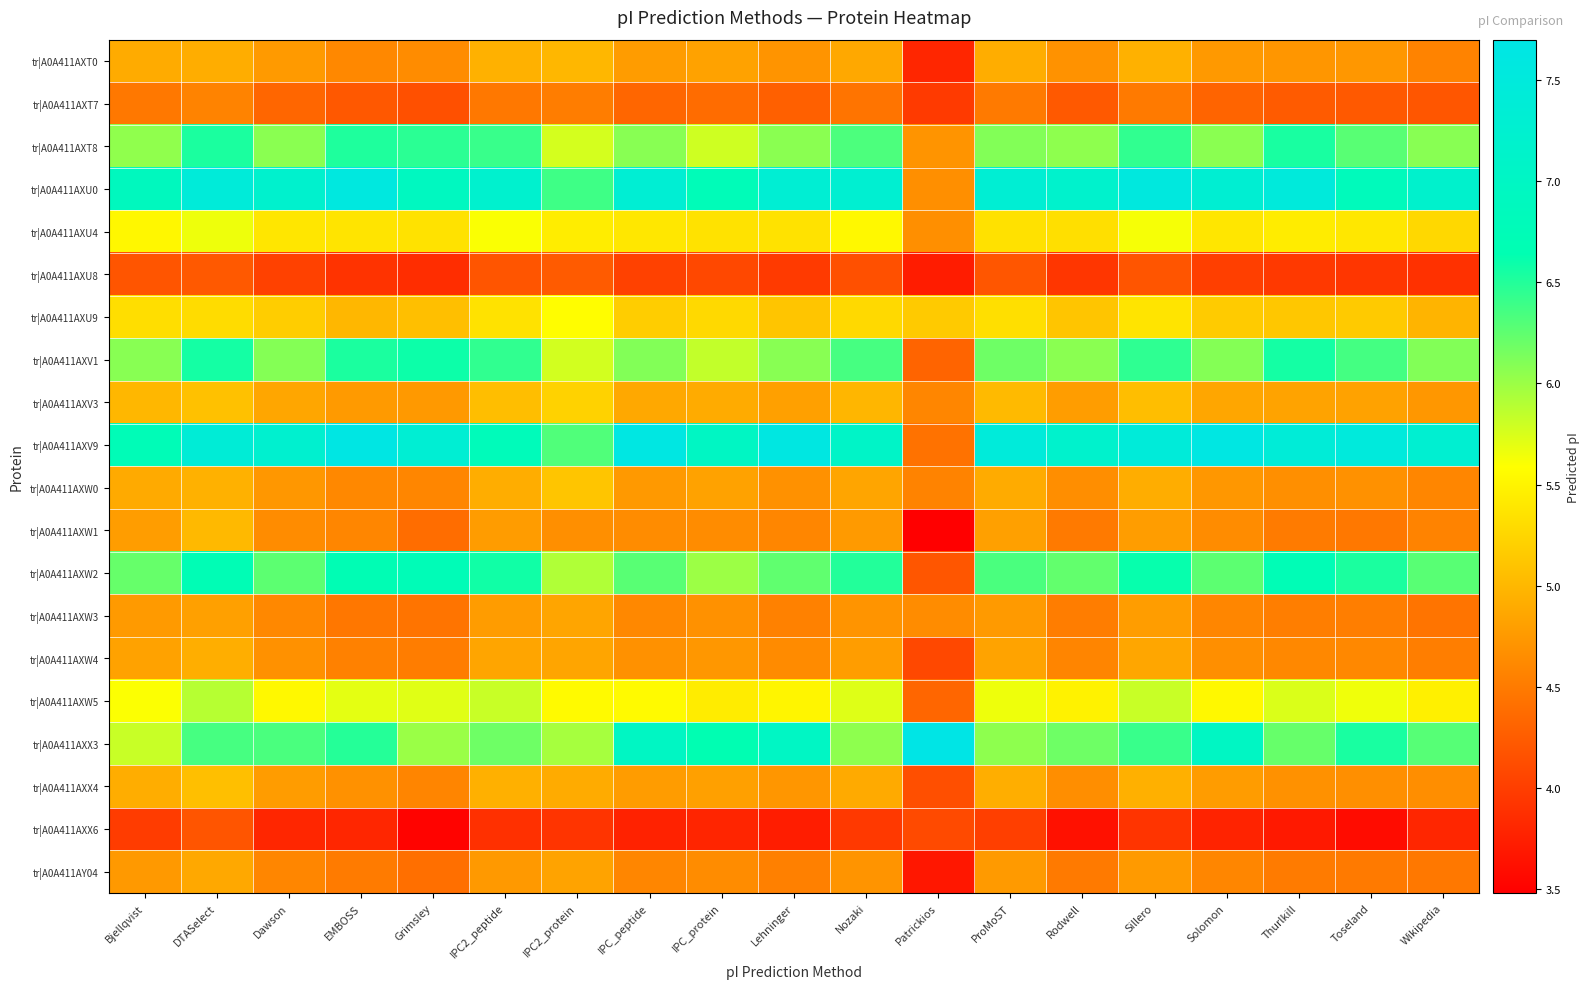

What is the maximum value shown in the chart?

7.7